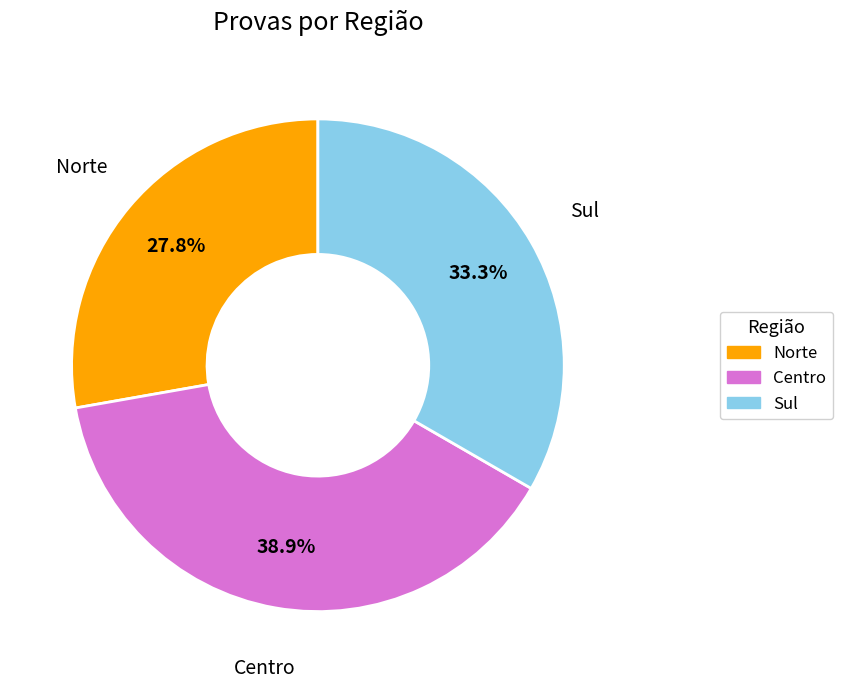

Is there any slice that represents more than half of the pie?

No